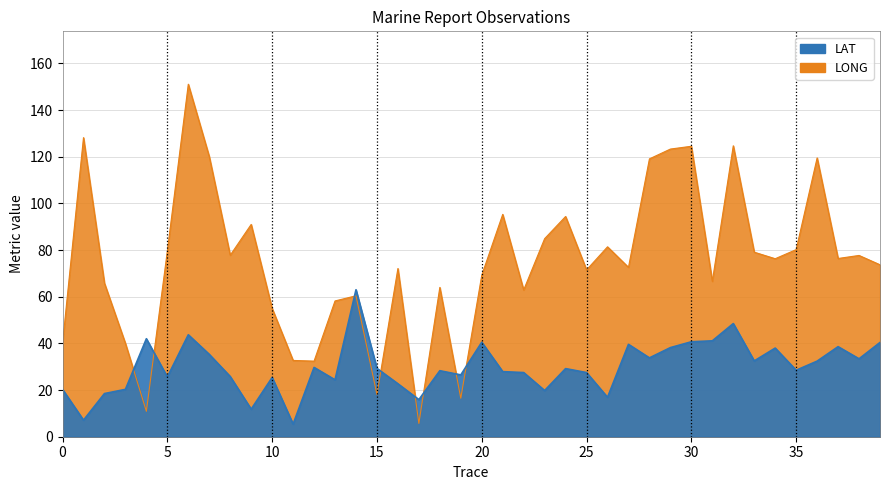

At which category does LONG reach its first local valley?

4